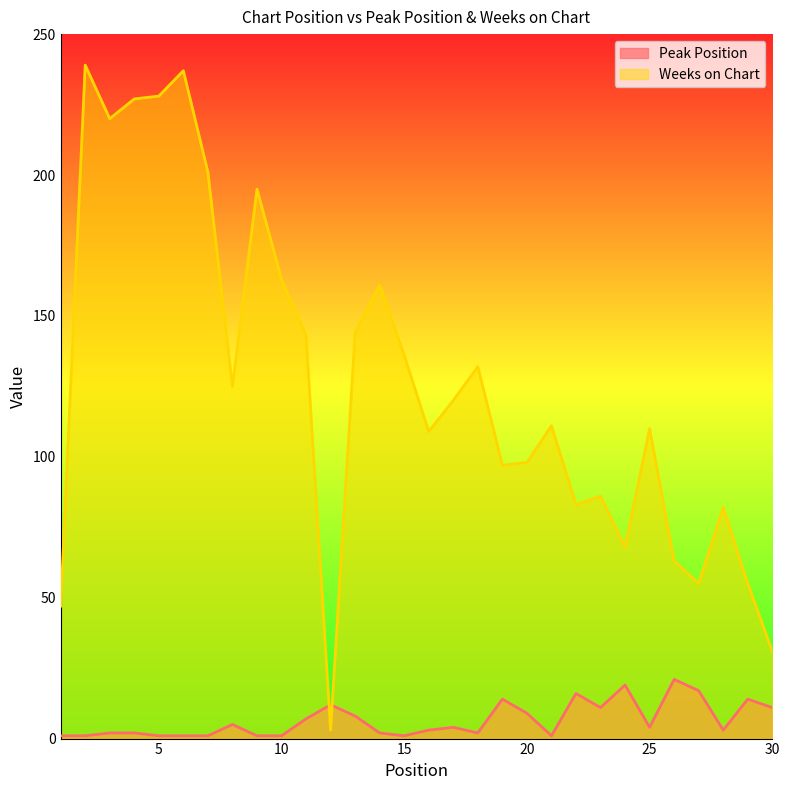

Rank the series by their maximum value, from highest to lowest.

Weeks on Chart, Peak Position